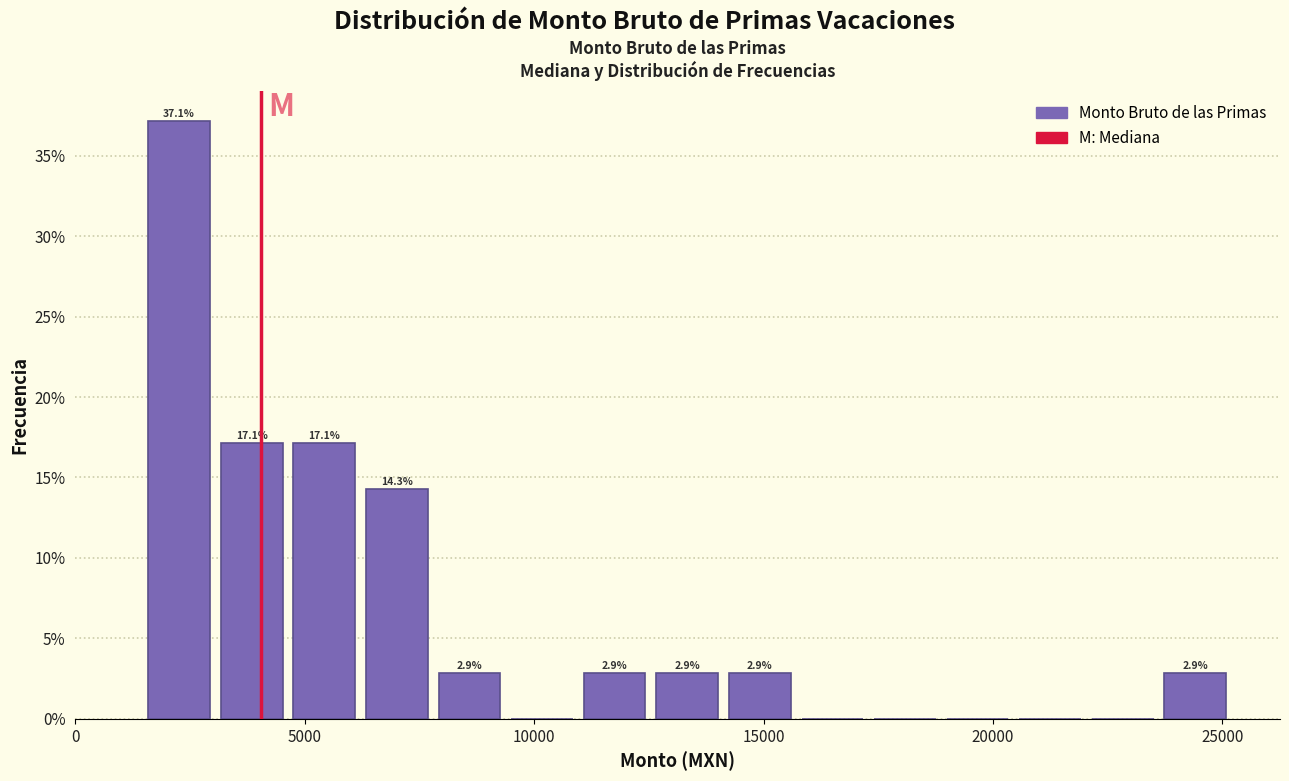

Read against the x-axis, roughly where is the centre of the tallest bar?

2500